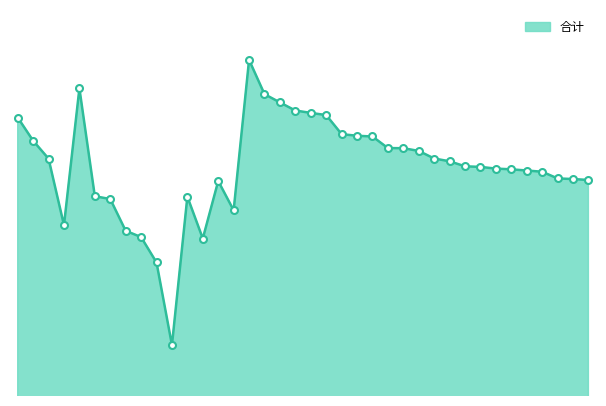

How many lines are shown in the chart?

1